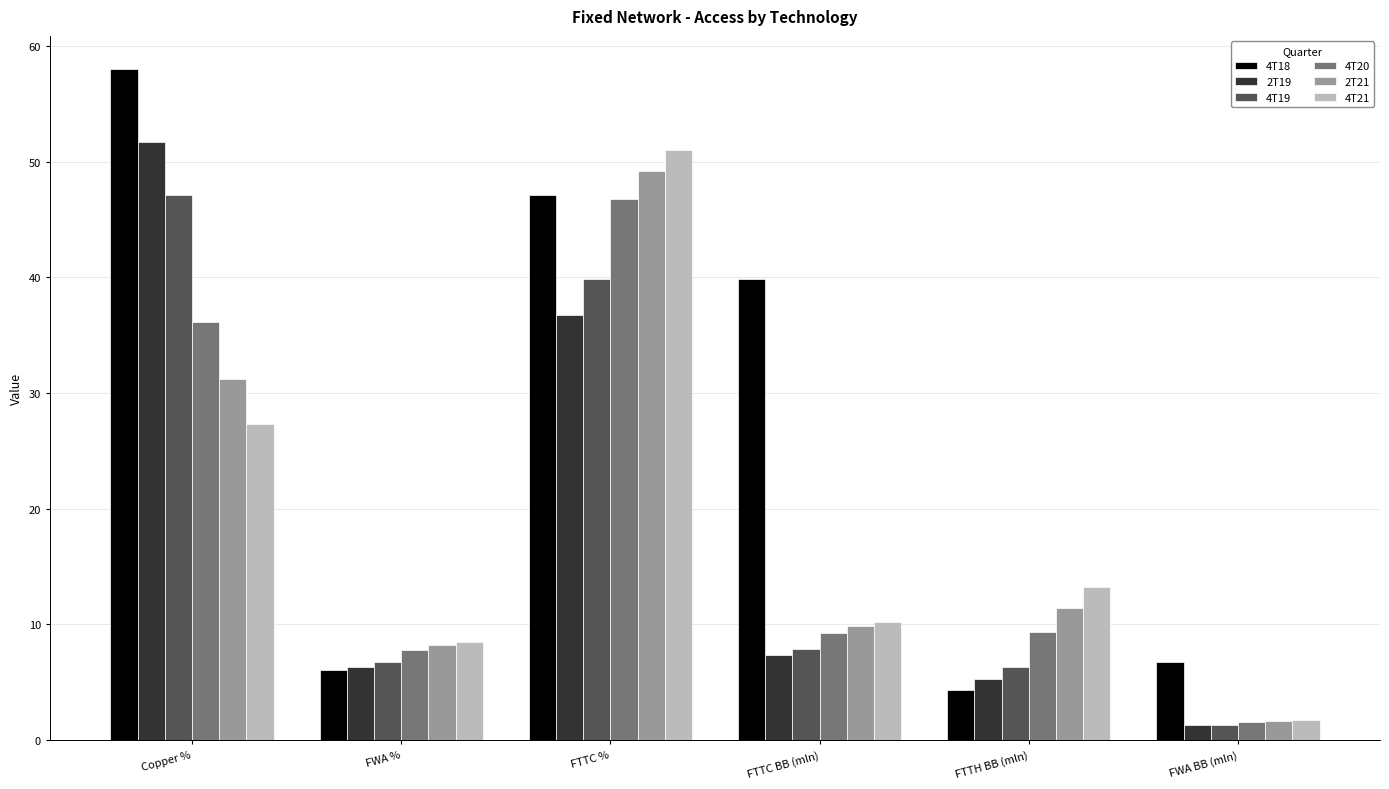

Count the number of categories in the chart.

6